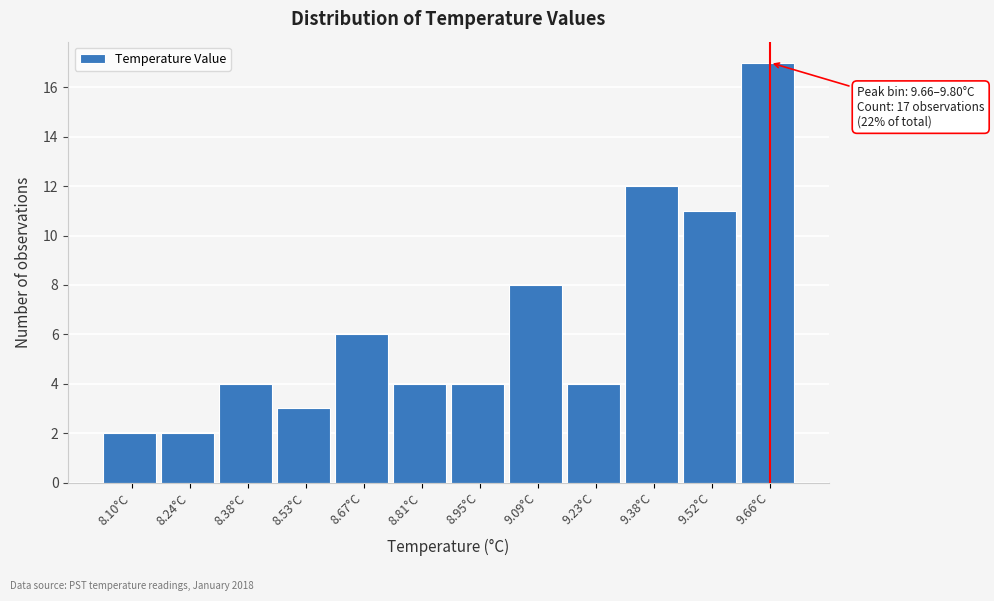

Reading right to left, transcribe all the data shown in this chart.

9.66°C=17	9.52°C=11	9.38°C=12	9.23°C=4	9.09°C=8	8.95°C=4	8.81°C=4	8.67°C=6	8.53°C=3	8.38°C=4	8.24°C=2	8.10°C=2